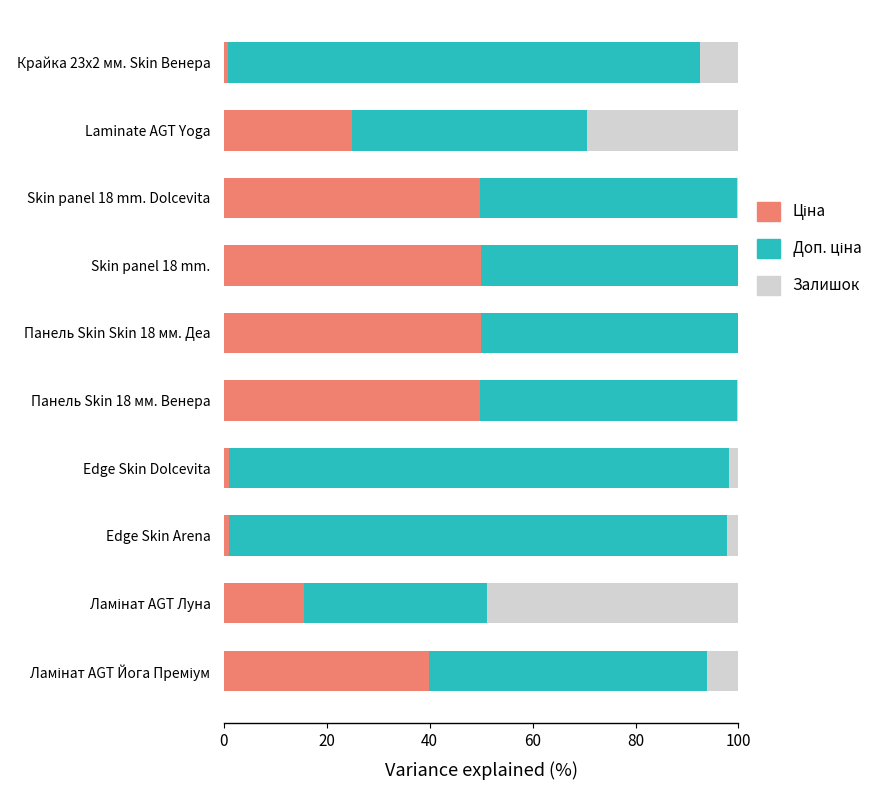

What is the total value across all series at Laminate AGT Yoga?

100.0